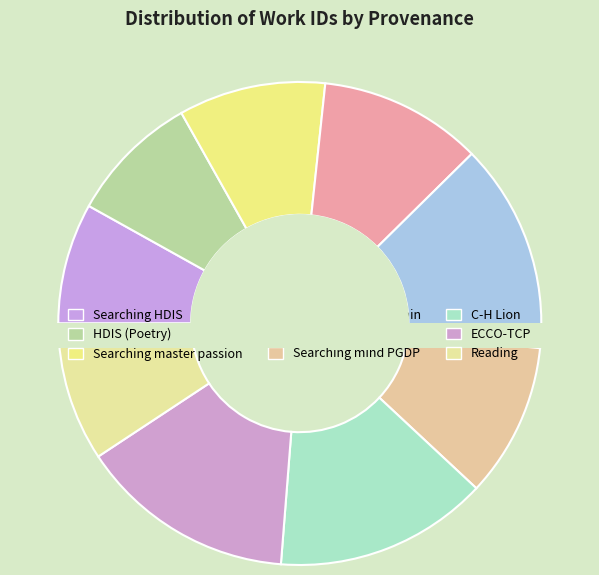

Which slice is the smallest?

Searching HDIS